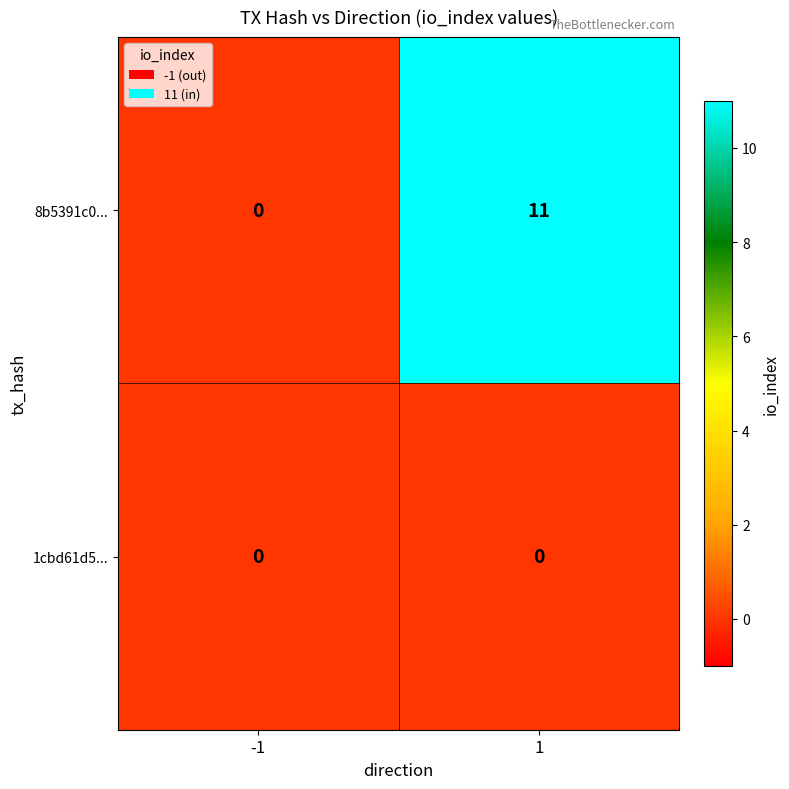

What is the sum of the 8b5391c0... values at -1 and 1?

11